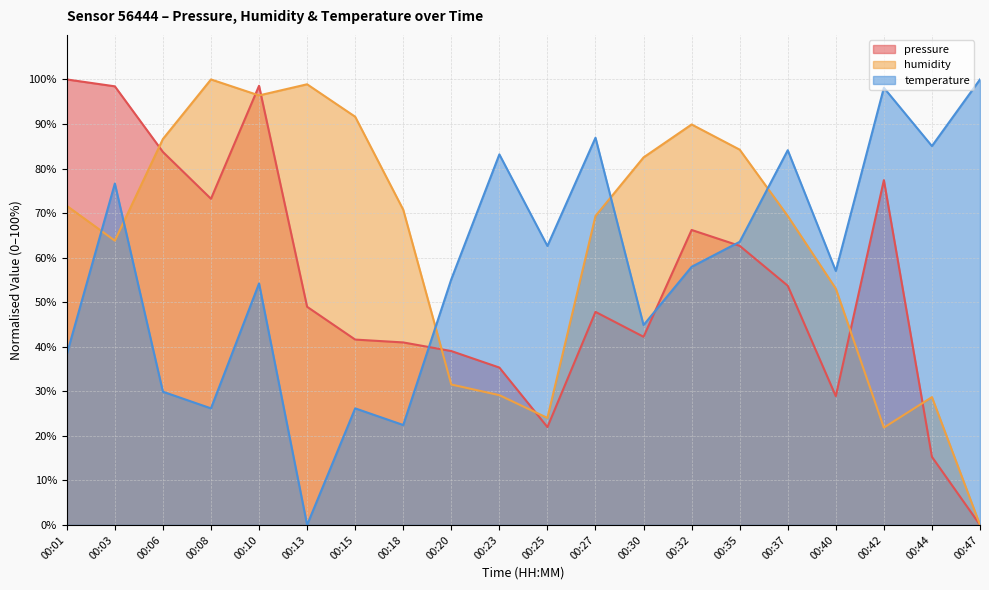

How many categories are shown in the chart?

20